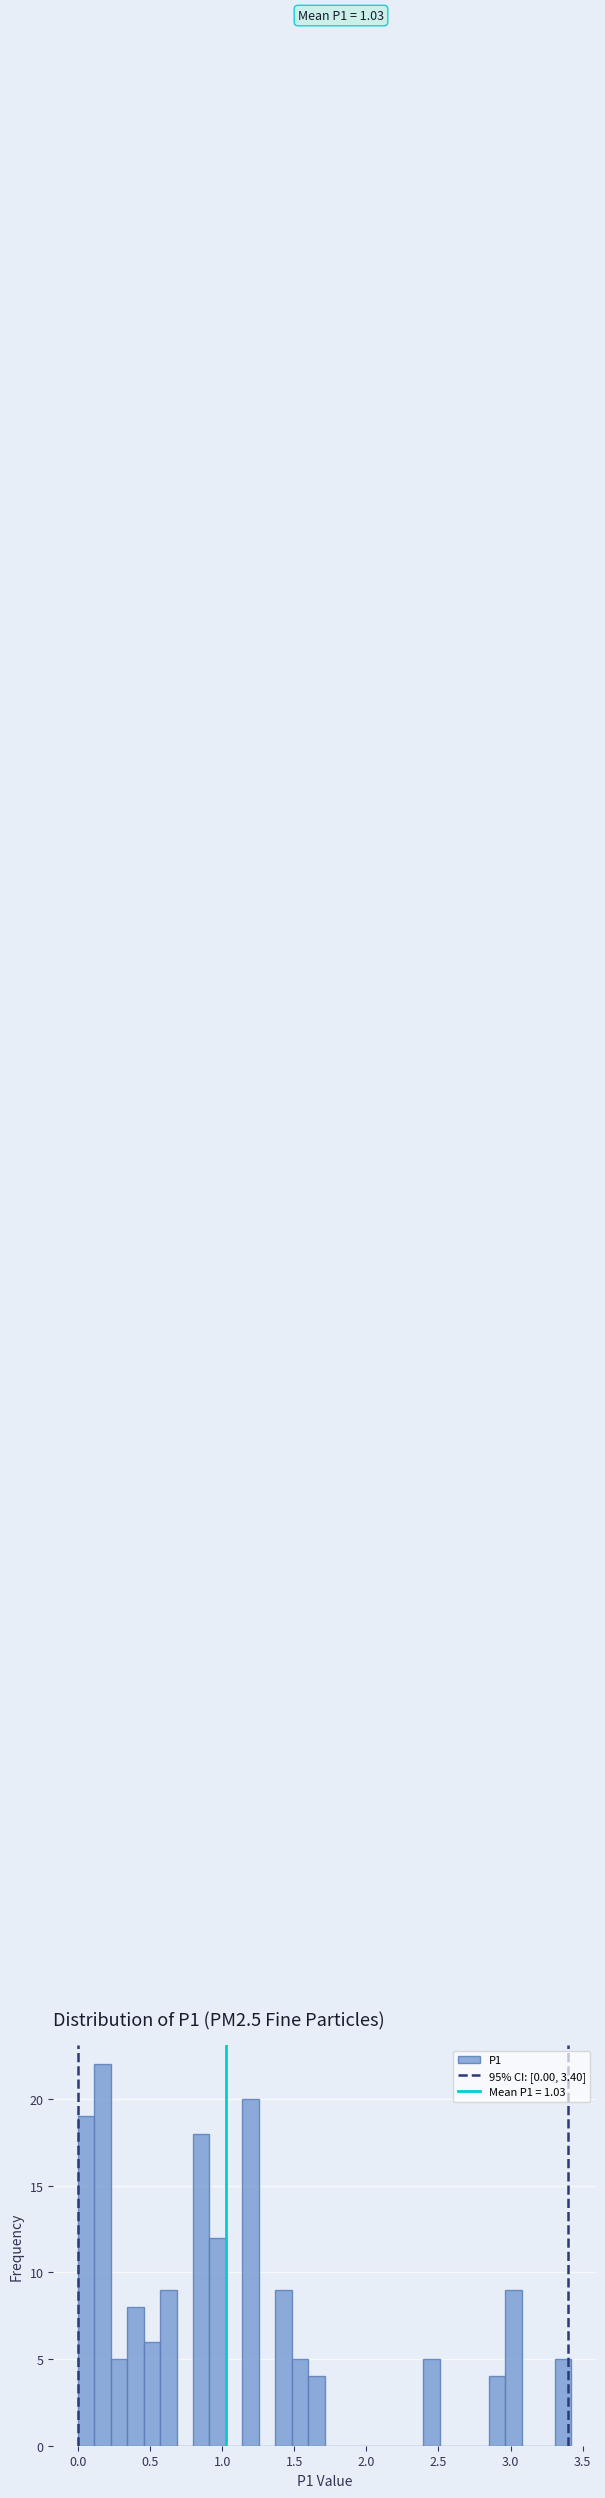

Read against the x-axis, roughly where is the centre of the tallest bar?

0.15